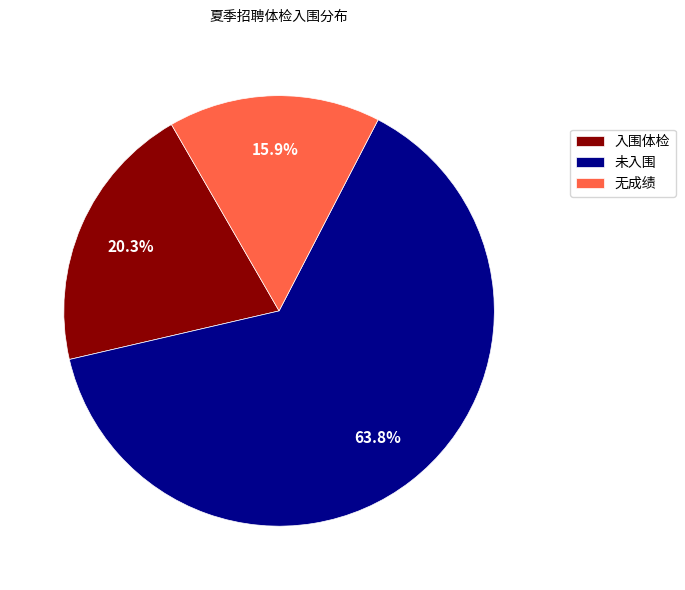

Approximately how many times larger is the value at 入围体检 compared to 无成绩?

1.3